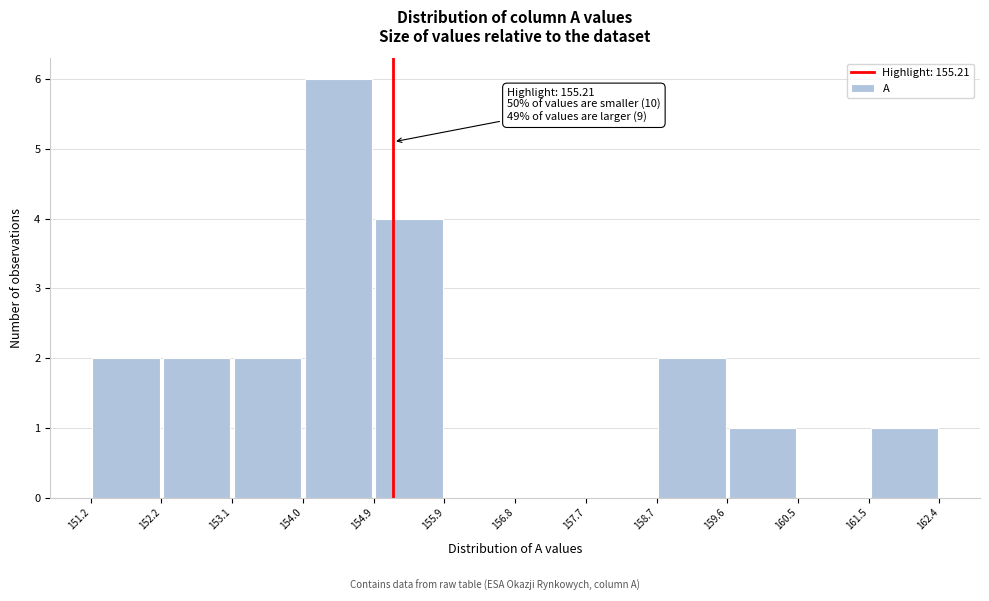

Over which range of the x-axis is the bar tallest?

154.0 to 154.9